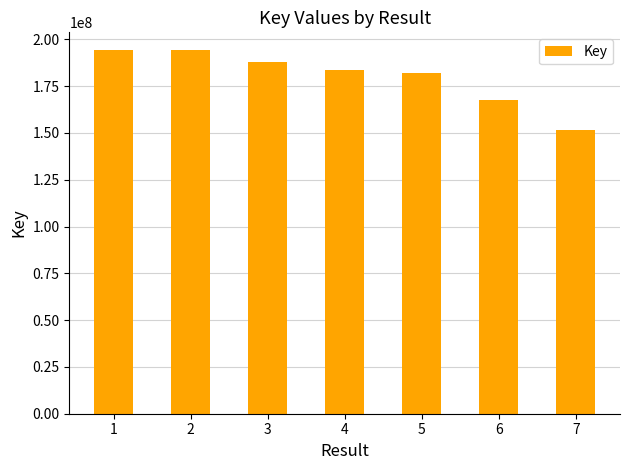

What is the change in value from 5 to 7?

-30114200